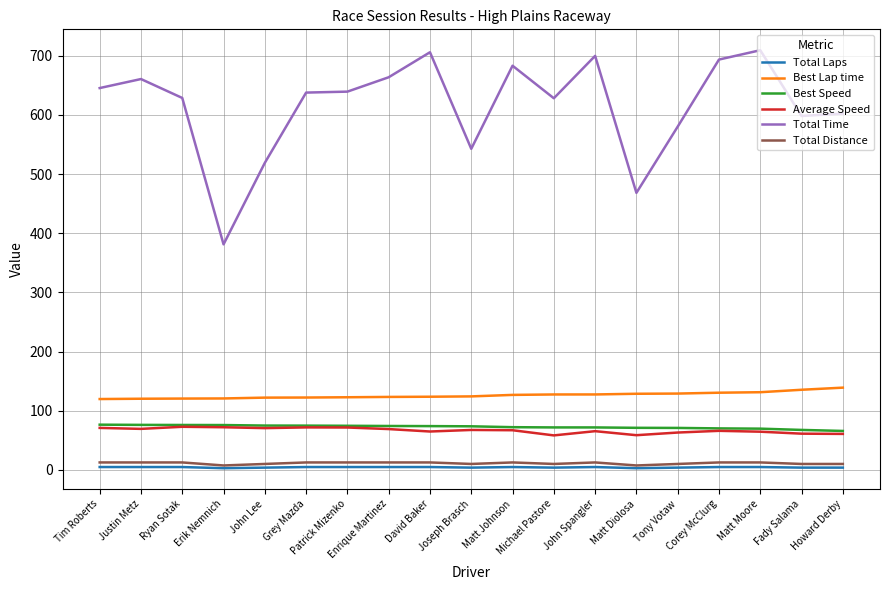

True or false: Total Laps and Total Time intersect in this chart.

False